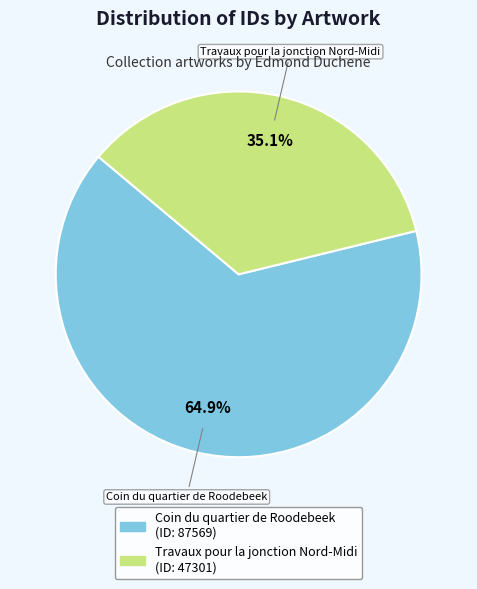

Does Coin du quartier de Roodebeek account for over 50% of the chart?

Yes